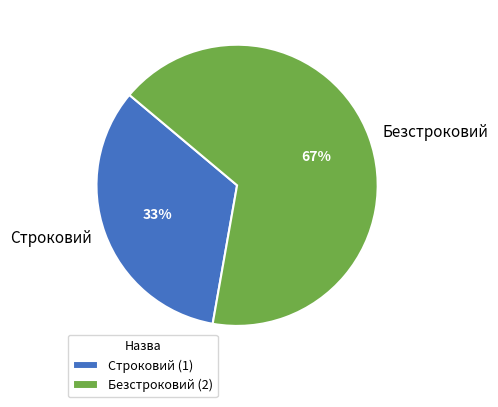

Rank the categories by value from highest to lowest.

Безстроковий, Строковий